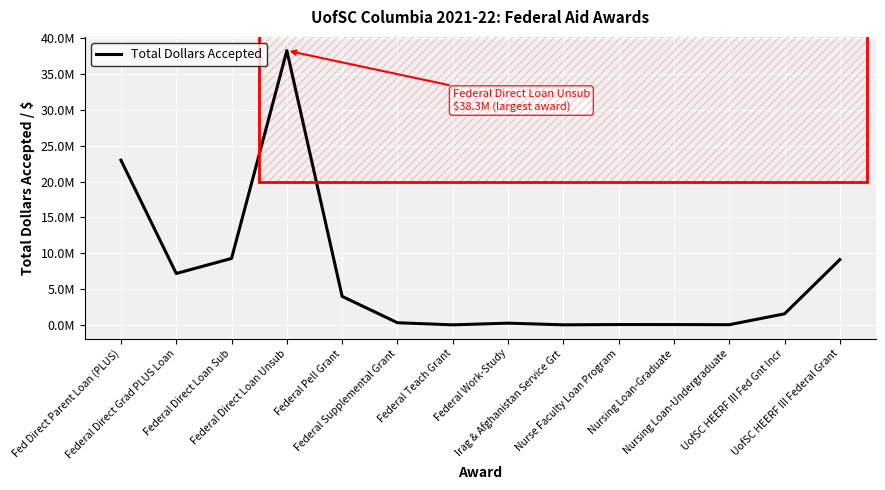

What is the label of the 12th point from the right?

Federal Direct Loan Sub